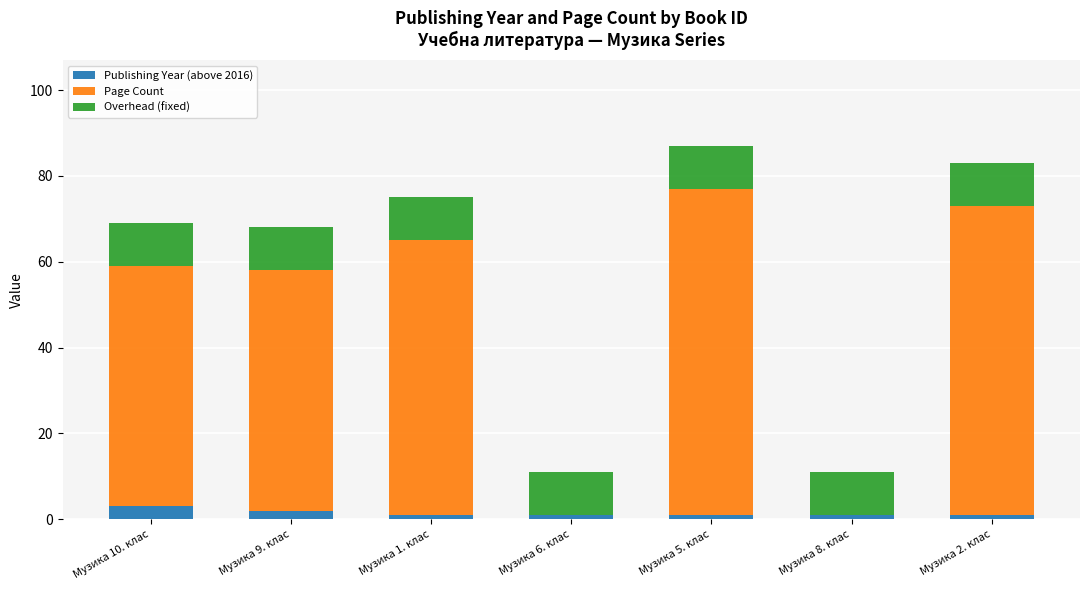

What is the highest value of the Publishing Year (above 2016) series?

3